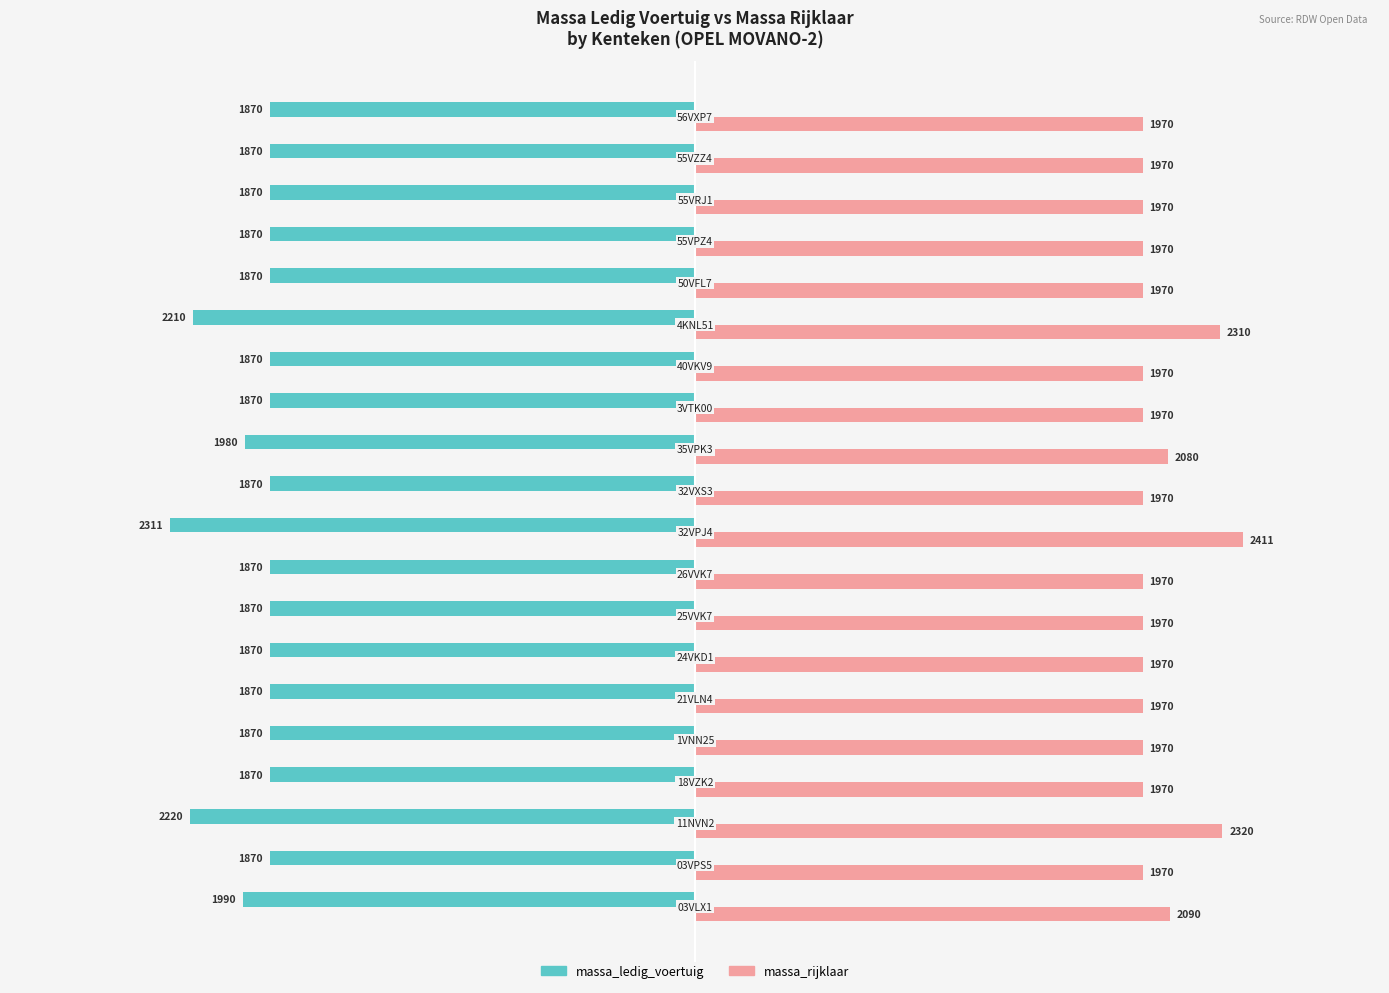

What is the sum of all massa_rijklaar values?

40761